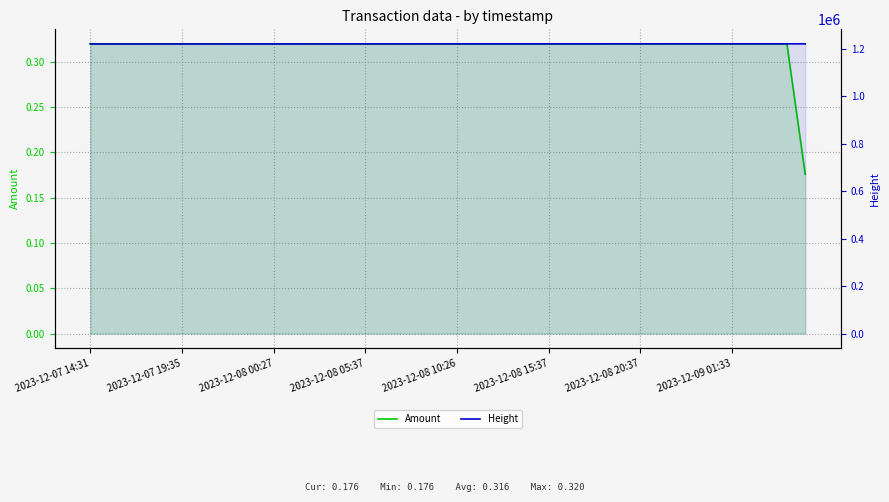

True or false: Height and Amount cross at least once.

False